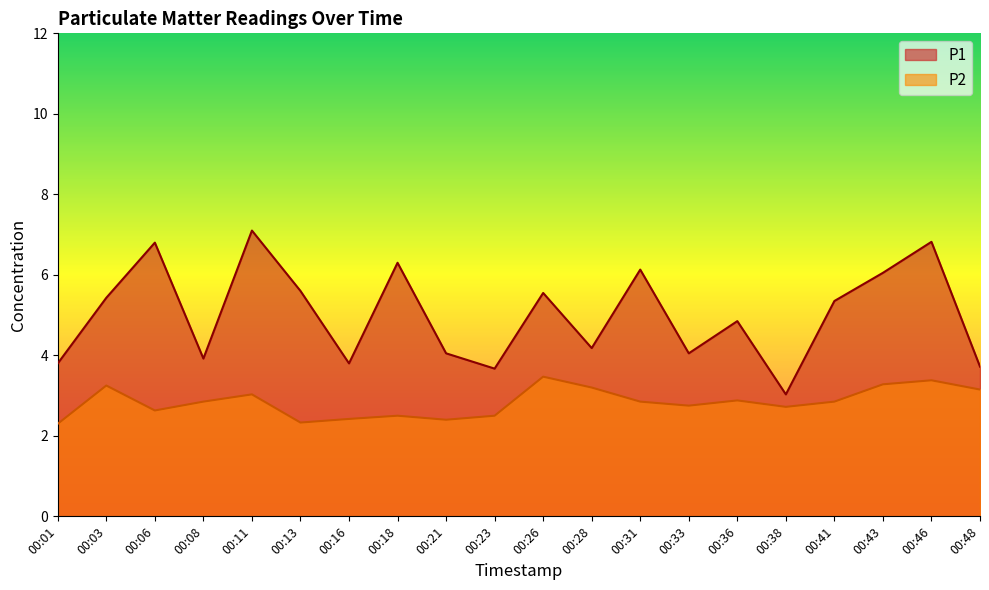

How many interior local peaks does the P2 series have?

6